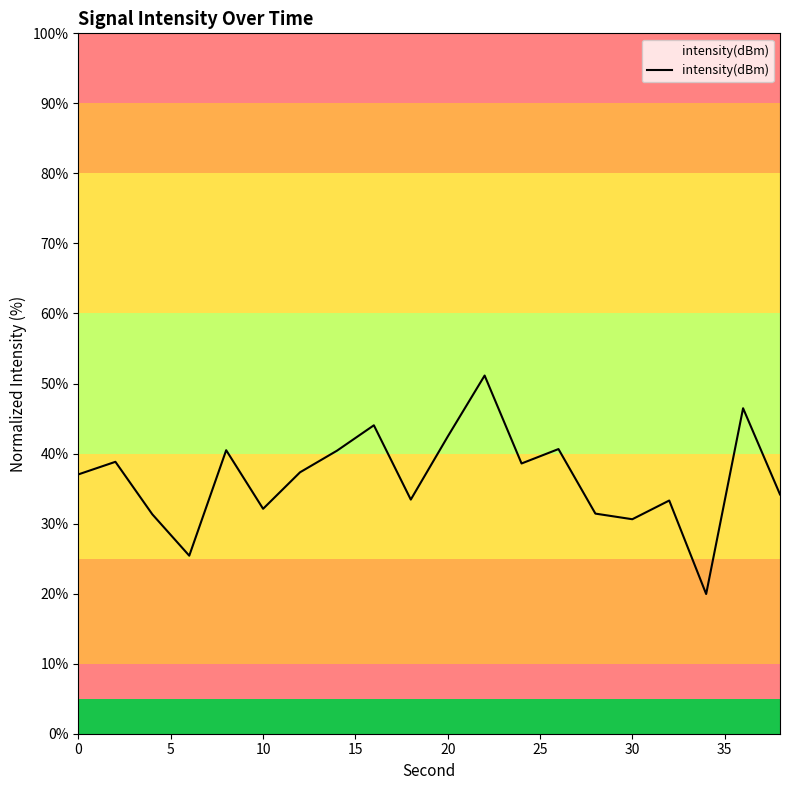

What is the minimum value shown in the chart?

19.9